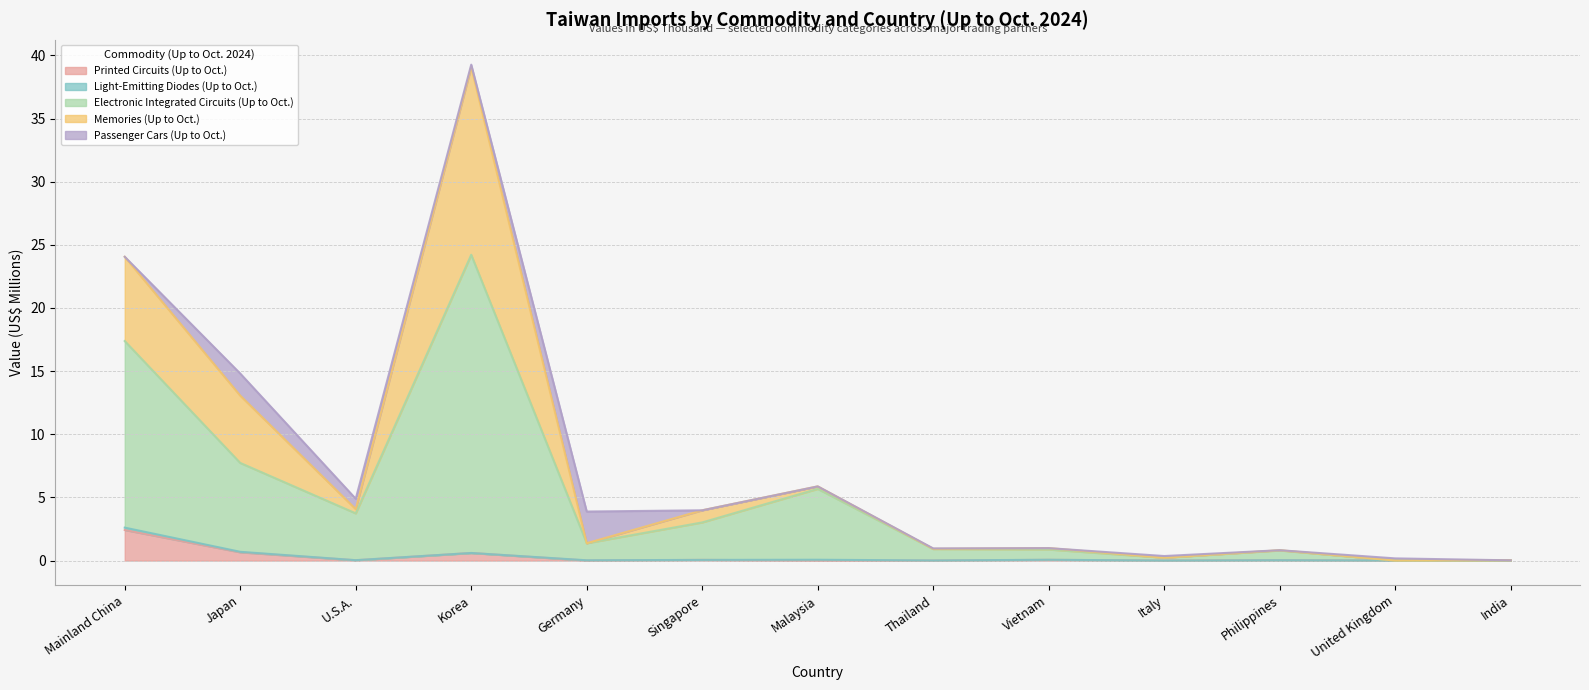

Which has a higher value, India or Germany?

Germany